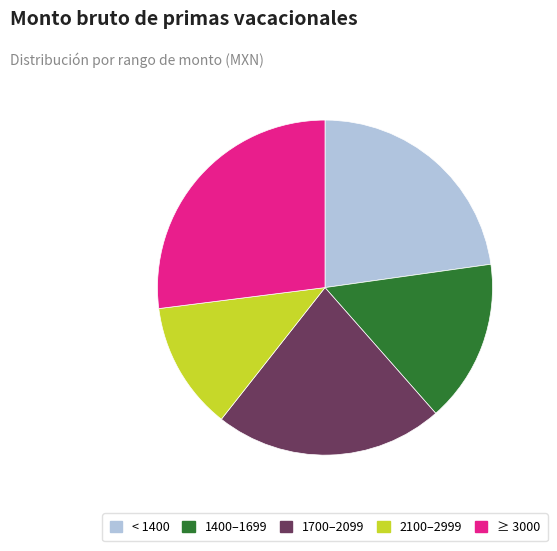

How many segments does this pie chart have?

5